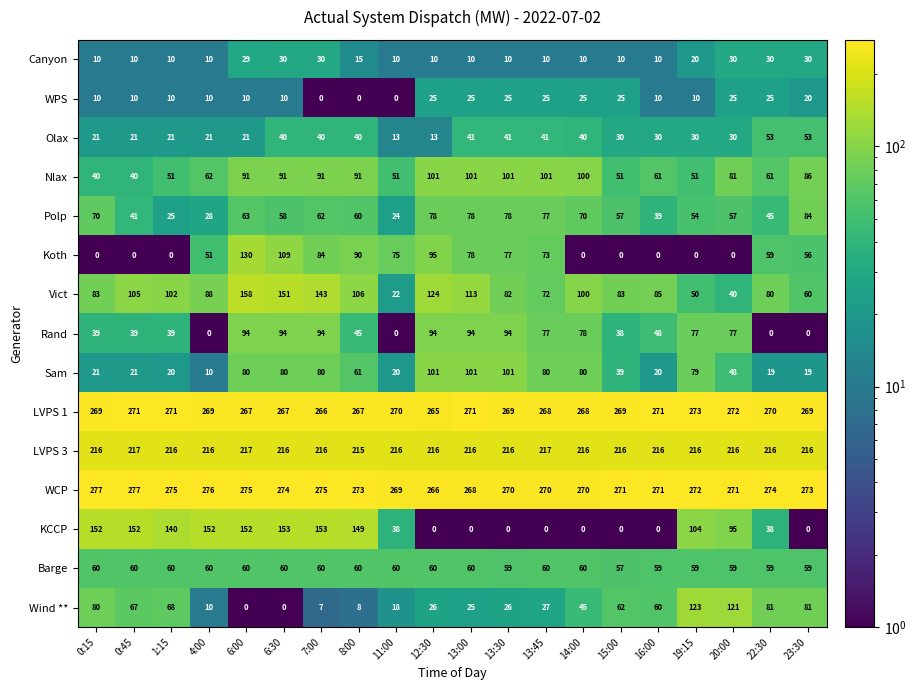

What is the total value across all series at 23:30?

1306